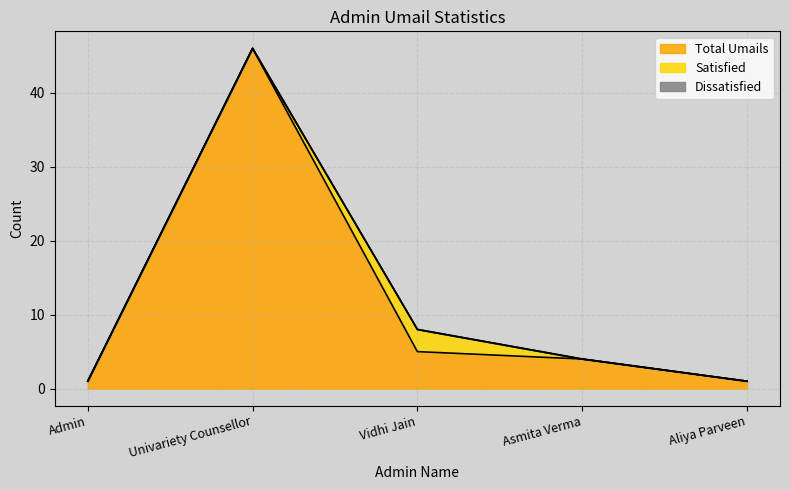

What are all the series names shown in the legend?

Total Umails, Satisfied, Dissatisfied